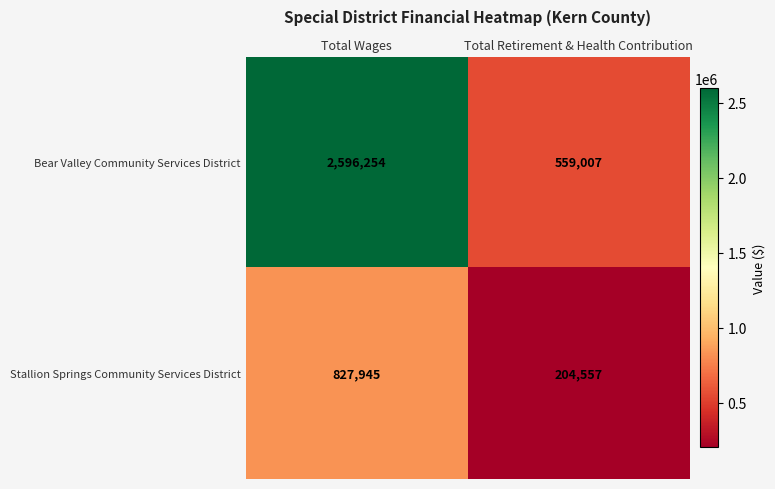

True or false: Bear Valley Community Services District has a value of 2596254 at Total Wages.

True